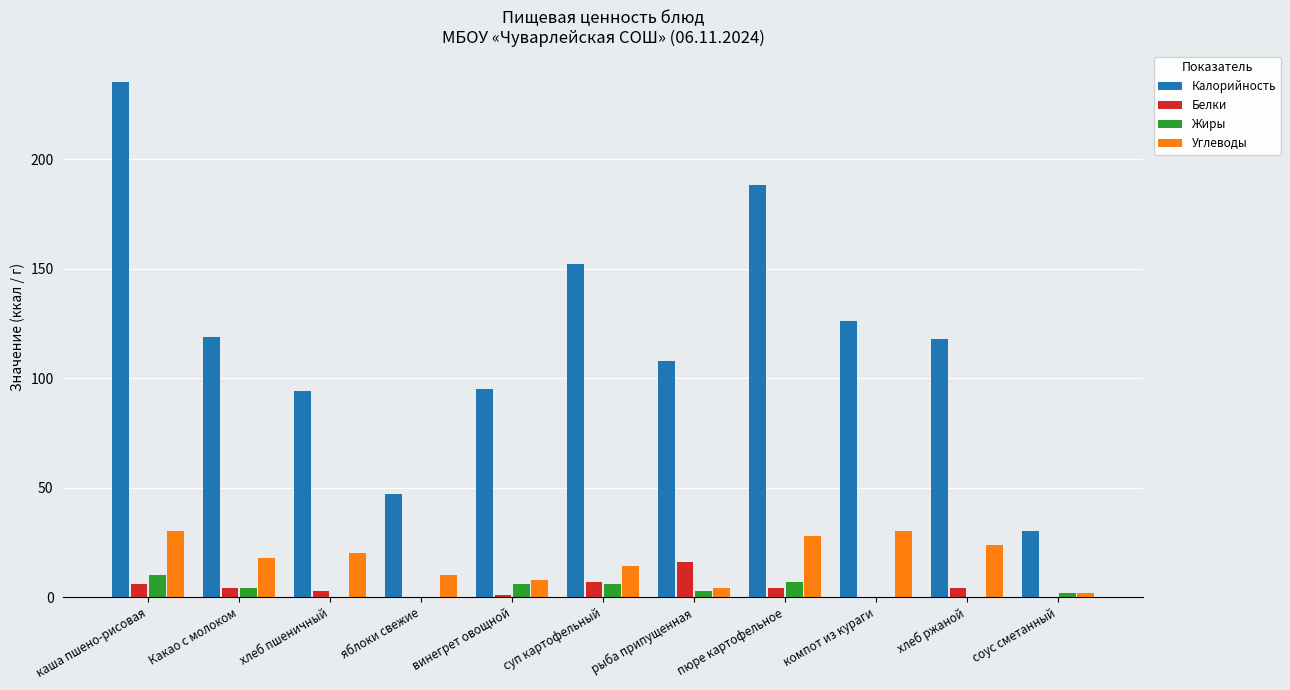

Which category has the highest value across all series?

каша пшено-рисовая